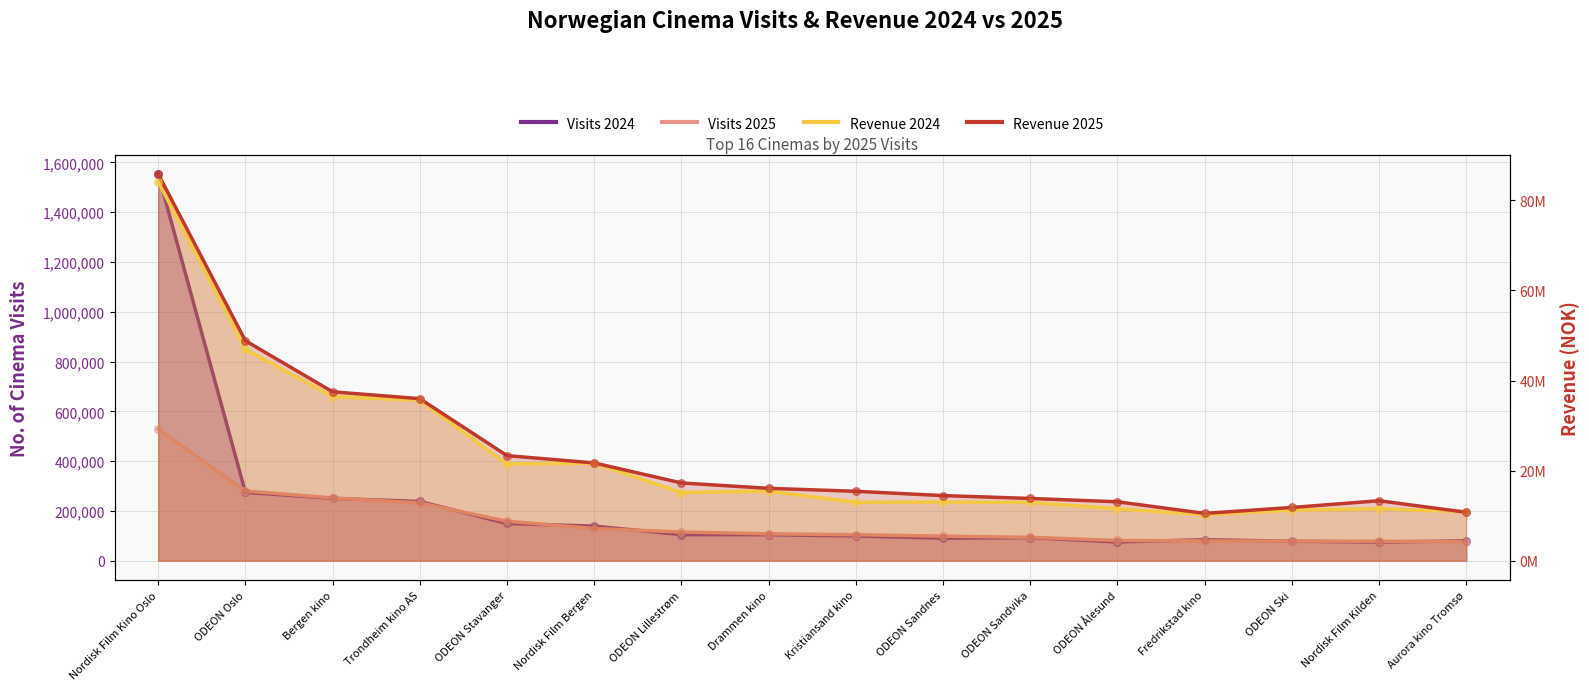

What is the total value across all series at Bergen kino?

74449590